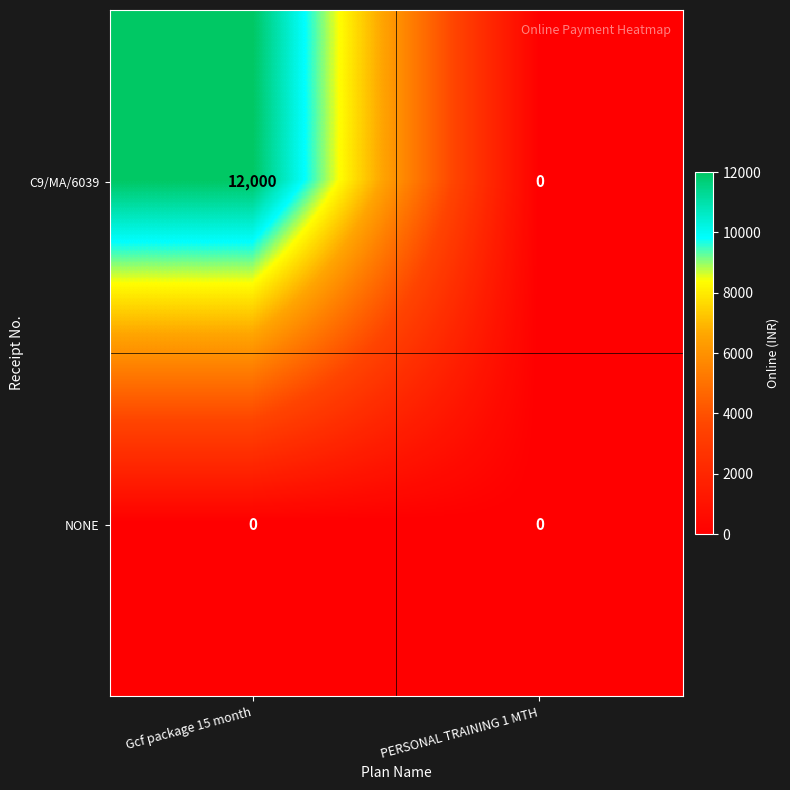

Rank the categories by C9/MA/6039 value from highest to lowest.

Gcf package 15 month, PERSONAL TRAINING 1 MTH